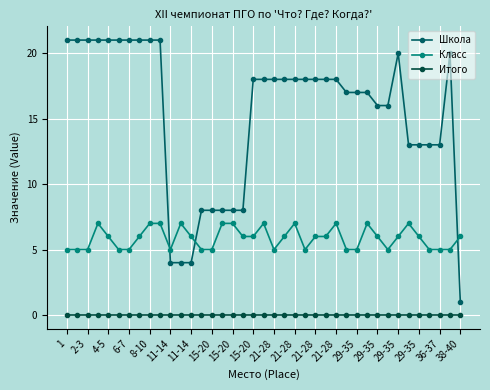

How many data points does each series have?

39